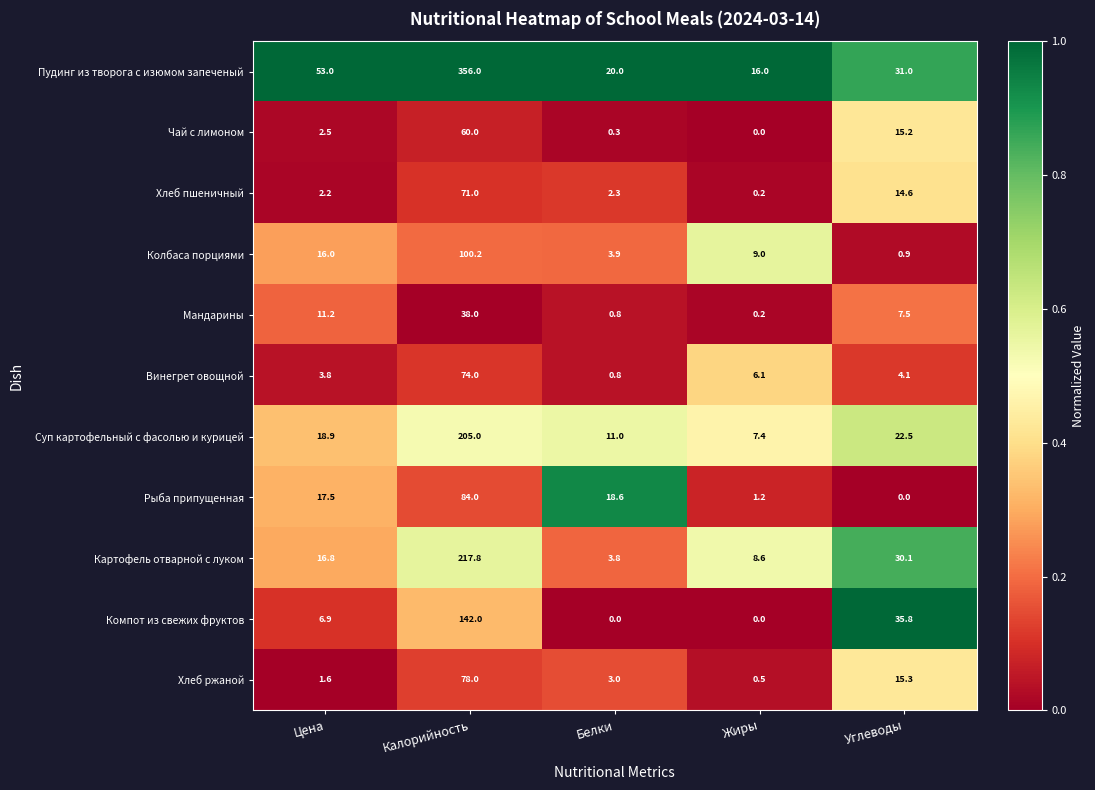

List the series in order of their peak value, highest first.

Пудинг из творога с изюмом запеченый, Картофель отварной с луком, Суп картофельный с фасолью и курицей, Компот из свежих фруктов, Колбаса порциями, Рыба припущенная, Хлеб ржаной, Винегрет овощной, Хлеб пшеничный, Чай с лимоном, Мандарины